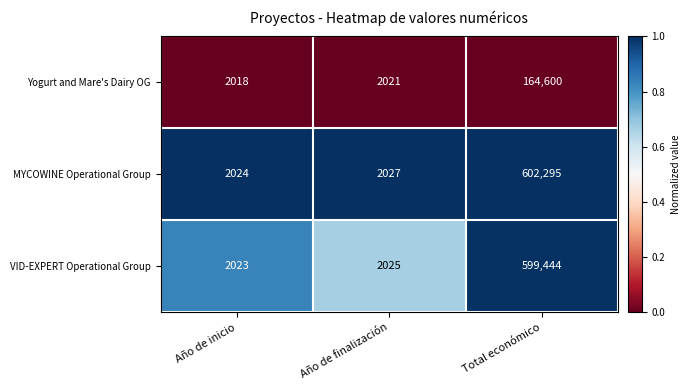

Which series has the largest range (max minus min)?

MYCOWINE Operational Group